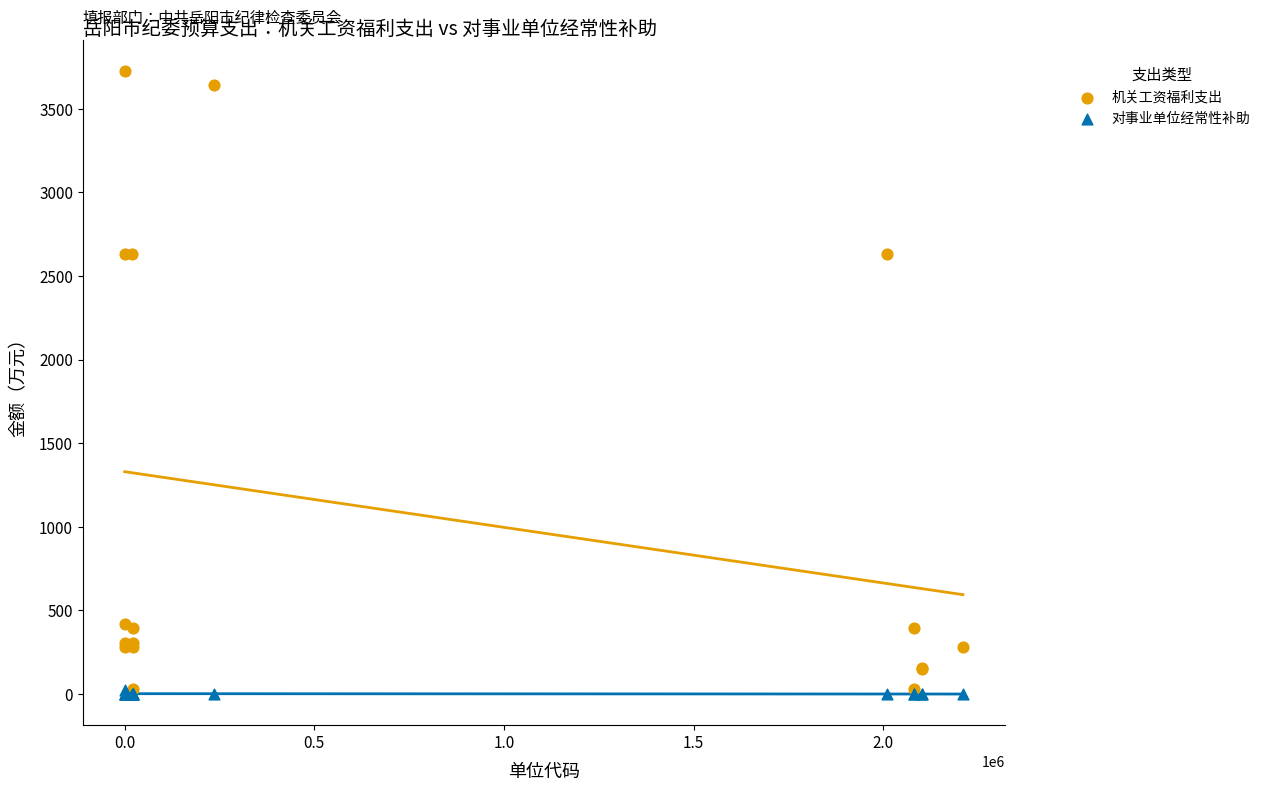

Which series has the widest spread of Y values?

机关工资福利支出